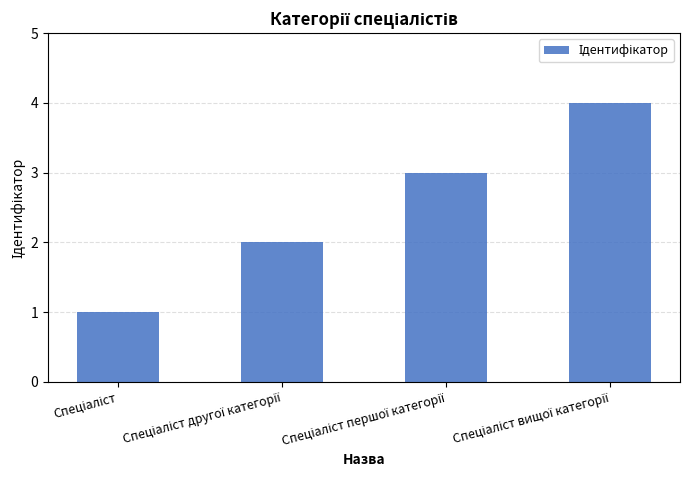

What is the greatest value displayed?

4